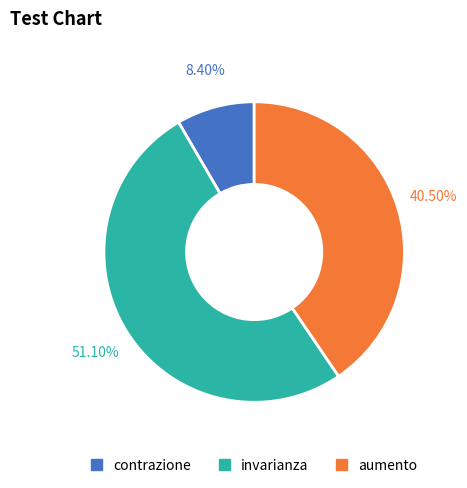

Do aumento and contrazione together represent more than half of the pie?

No